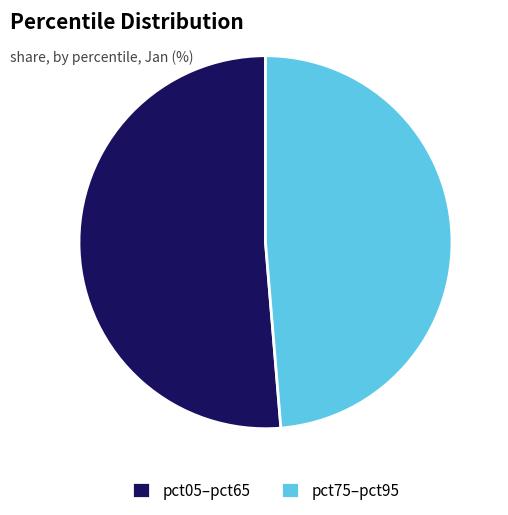

Is there any slice that represents more than half of the pie?

Yes